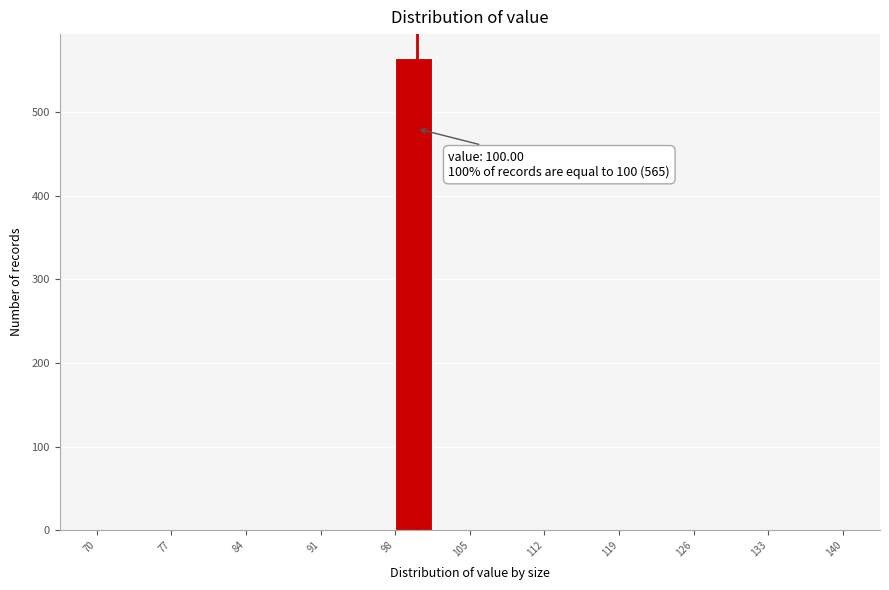

Around what value on the x-axis is the tallest bar? Give the approximate position of its centre, as read against the axis.

100